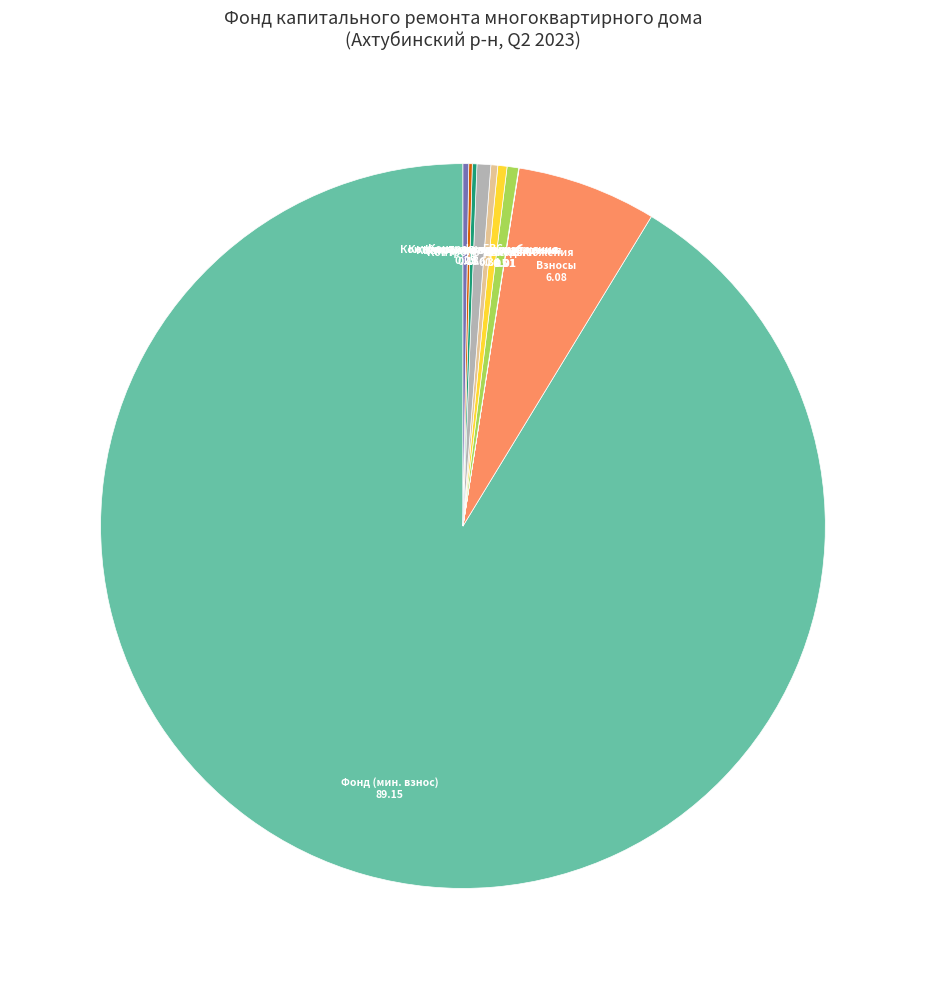

Combined, do Контроль теплоснабжения 0.5 and Фонд (мин. взнос) 89.15 account for over 50%?

Yes